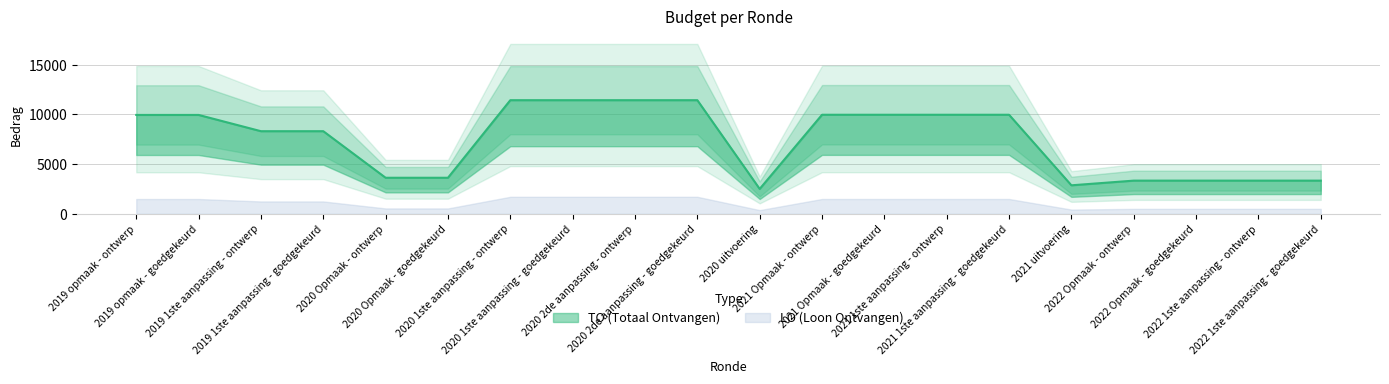

Approximately how many times larger is the value at 2020 2de aanpassing - ontwerp compared to 2021 Opmaak - goedgekeurd?

1.1